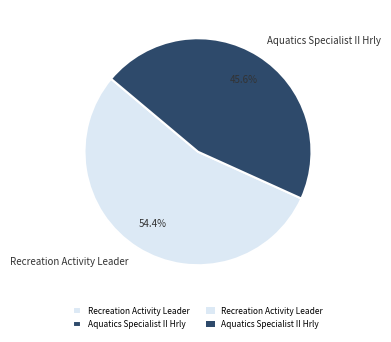

To the nearest percent, what is the difference between the largest and smallest slice percentages?

9%